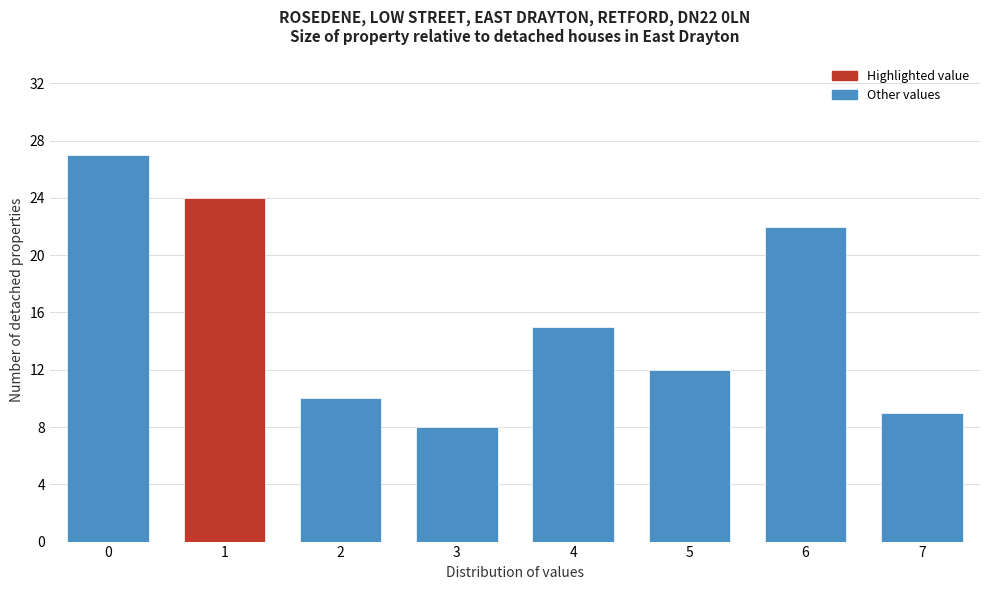

Reading left to right, list all the values displayed in this chart.

0=27	1=24	2=10	3=8	4=15	5=12	6=22	7=9